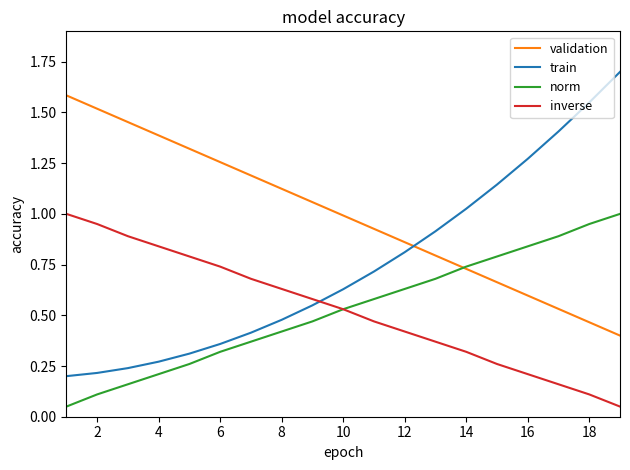

What is the maximum value shown in the chart?

1.7